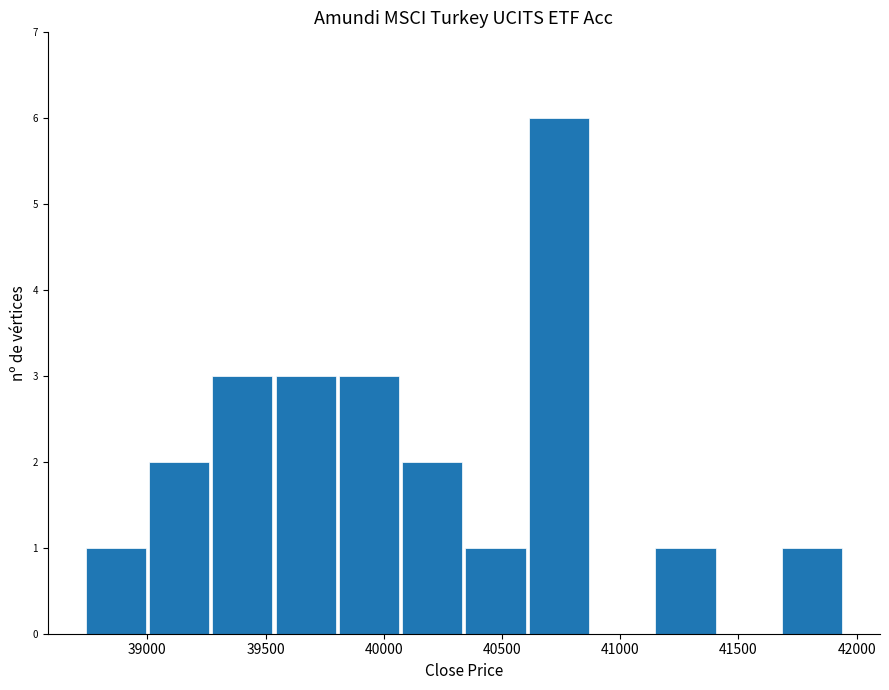

Reading left to right, transcribe this chart: for each bar, give the range it covers on the x-axis and its height. Neither the bar edges nor the heights are printed on the chart, so give them approximately, as read against the axes.

38750 to 39000: 1
39000 to 39250: 2
39250 to 39550: 3
39550 to 39800: 3
39800 to 40100: 3
40100 to 40350: 2
40350 to 40600: 1
40600 to 40900: 6
40900 to 41150: 0
41150 to 41400: 1
41400 to 41700: 0
41700 to 41950: 1